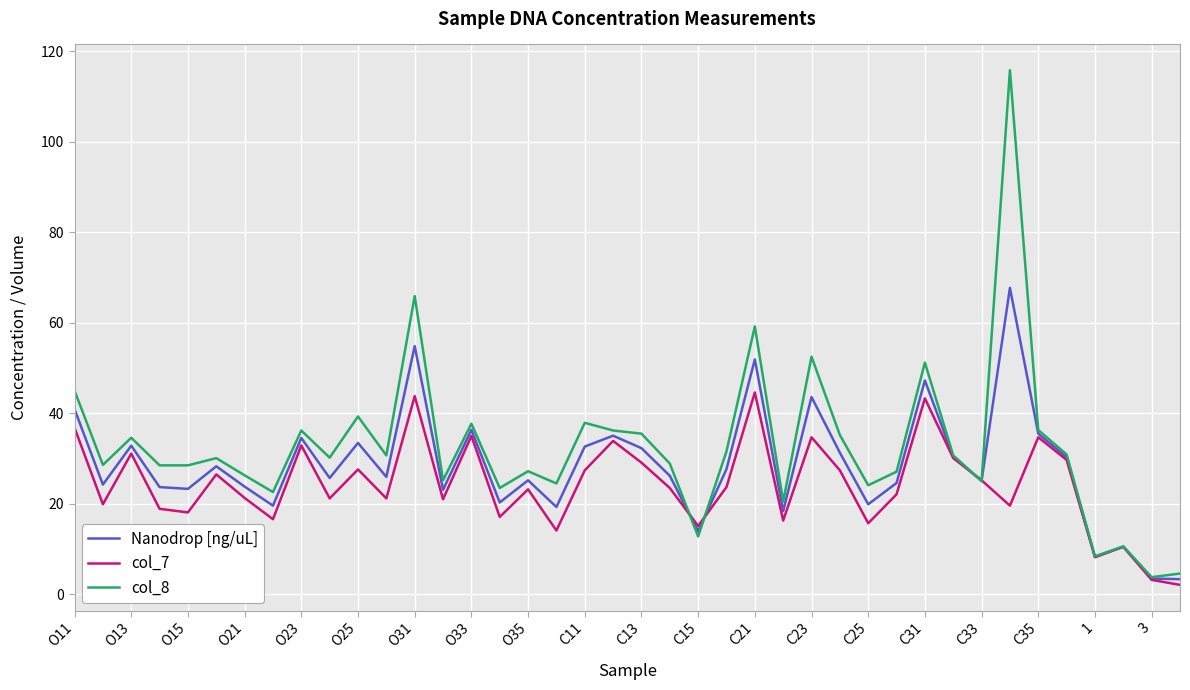

What is the lowest value of the Nanodrop [ng/uL] series?

3.4